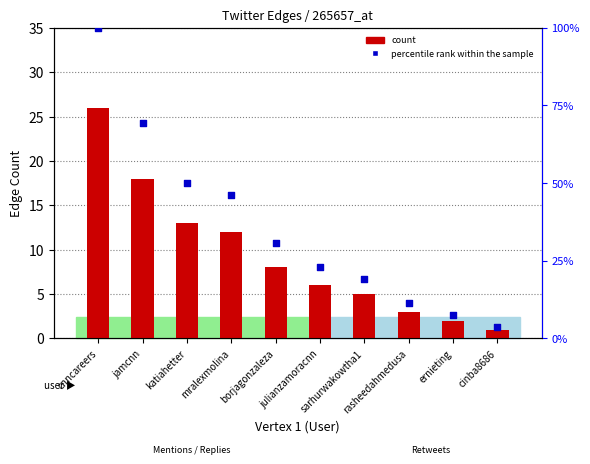

What is the total value across all series at jamcnn?

87.2